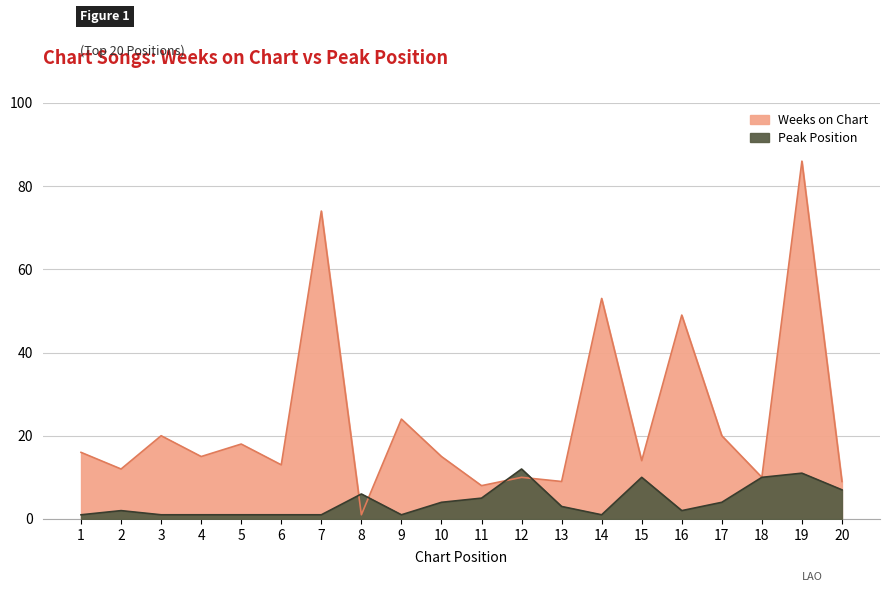

At which label is Weeks on Chart closest to 43?

16